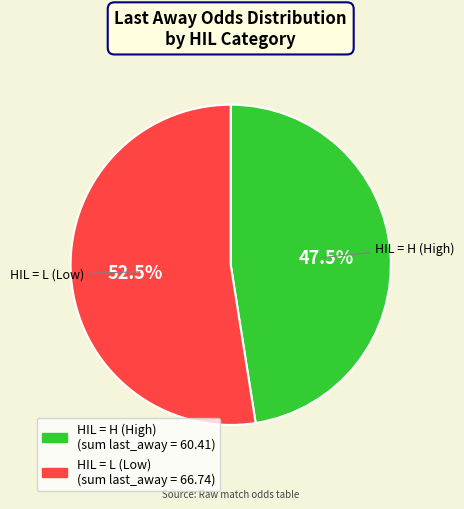

Does any single category account for the majority?

Yes